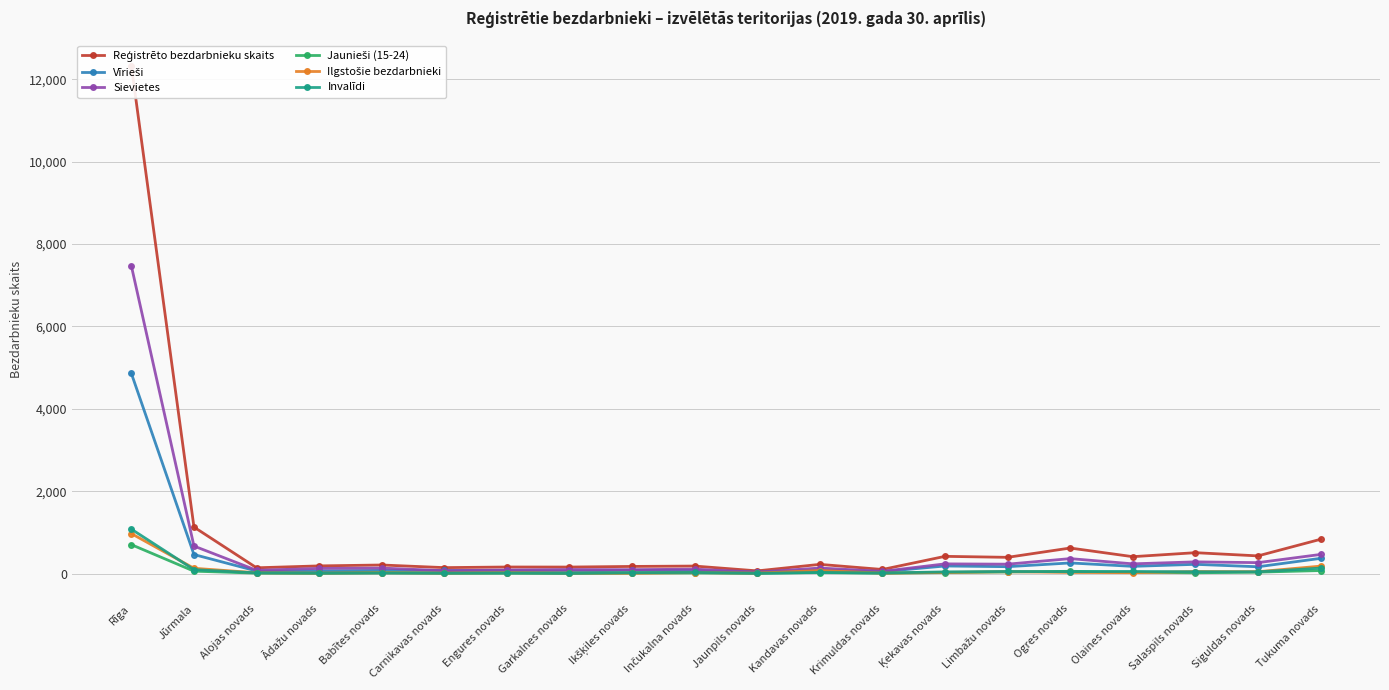

At which category is the sum across all series the highest?

Rīga